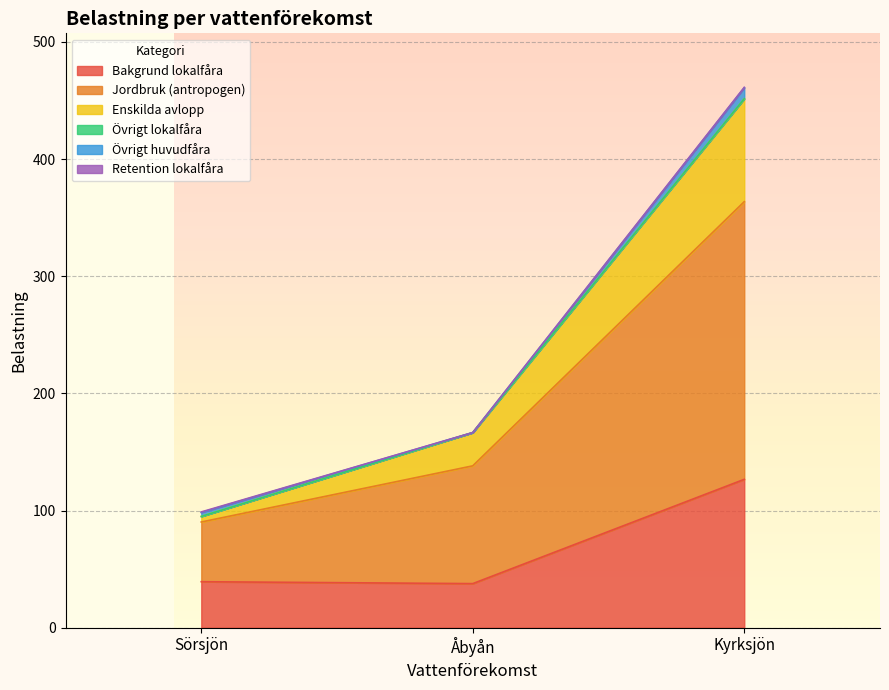

How many lines are shown in the chart?

6